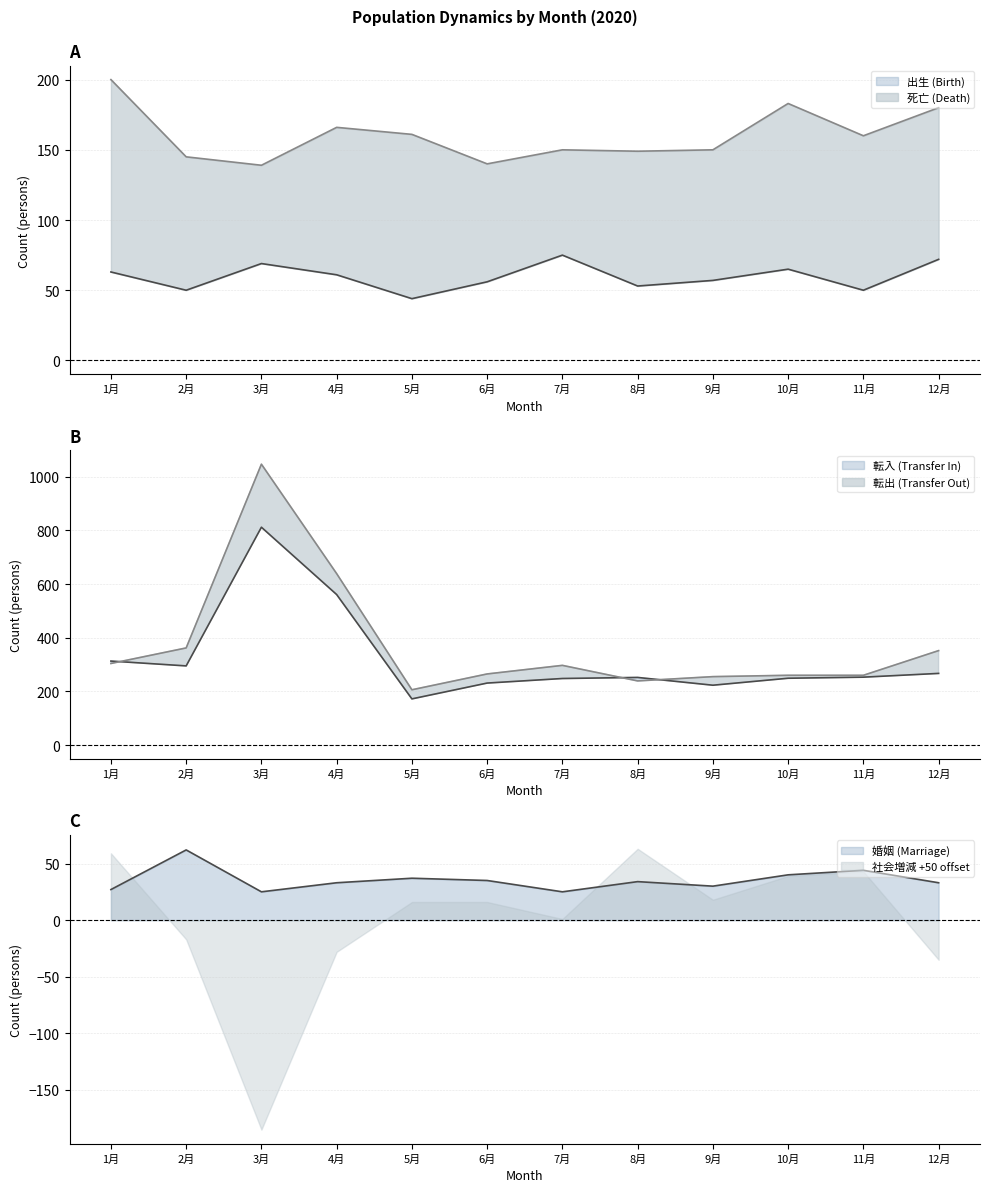

What is the spread (max minus min) of values at 4月?

606